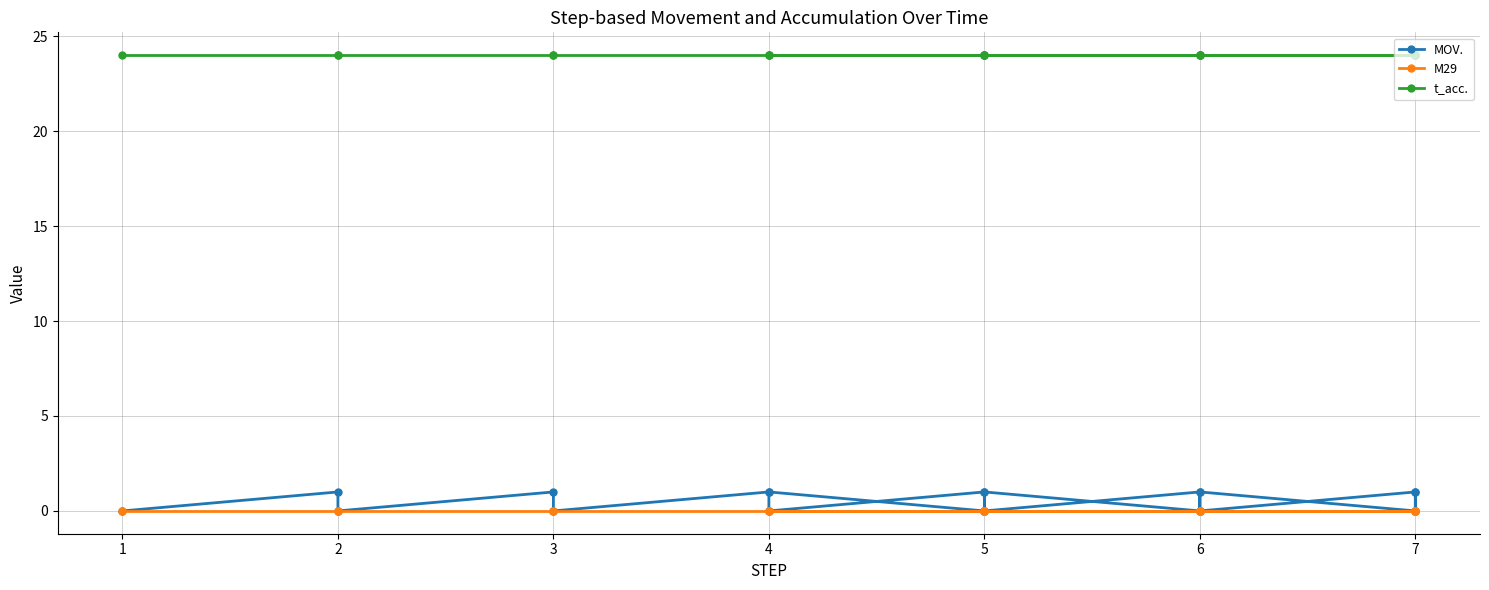

Reading left to right, extract all data points from this chart.

MOV.: 0	1	0	1	0	1	0	1	0	1	0	1	0	1	0	1	0	1	0	1
M29: 0	0	0	0	0	0	0	0	0	0	0	0	0	0	0	0	0	0	0	0
t_acc.: 24	24	24	24	24	24	24	24	24	24	24	24	24	24	24	24	24	24	24	24